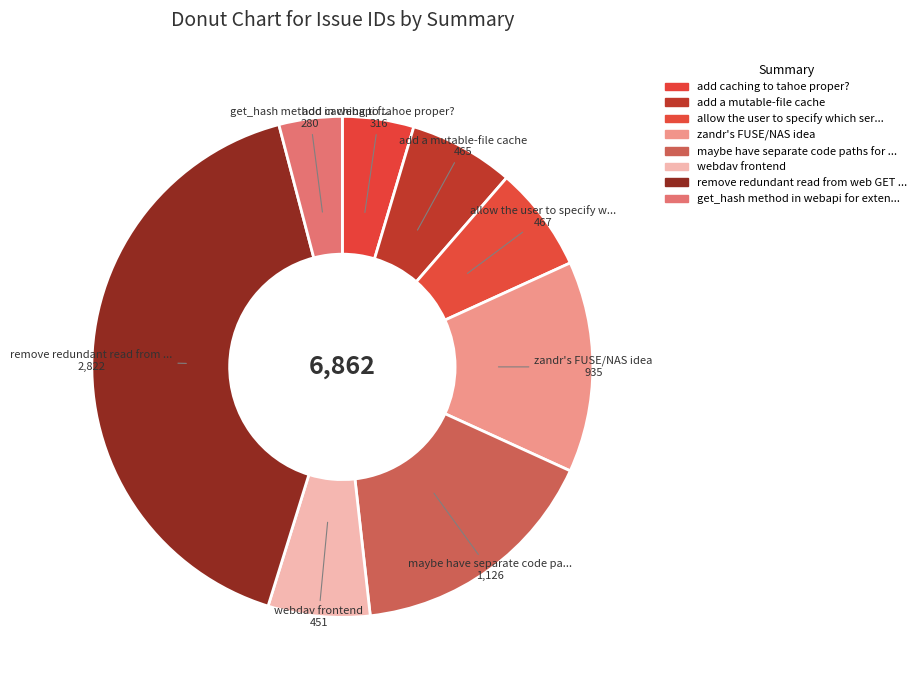

How many slices are in this pie chart?

8